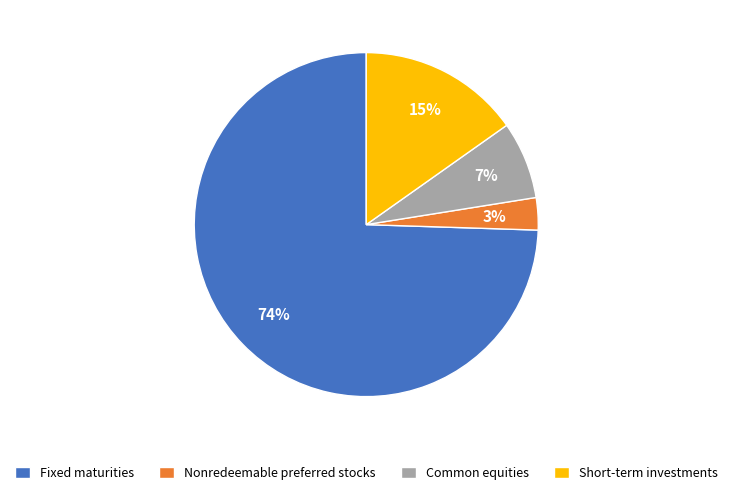

Do Fixed maturities and Short-term investments together represent more than half of the pie?

Yes